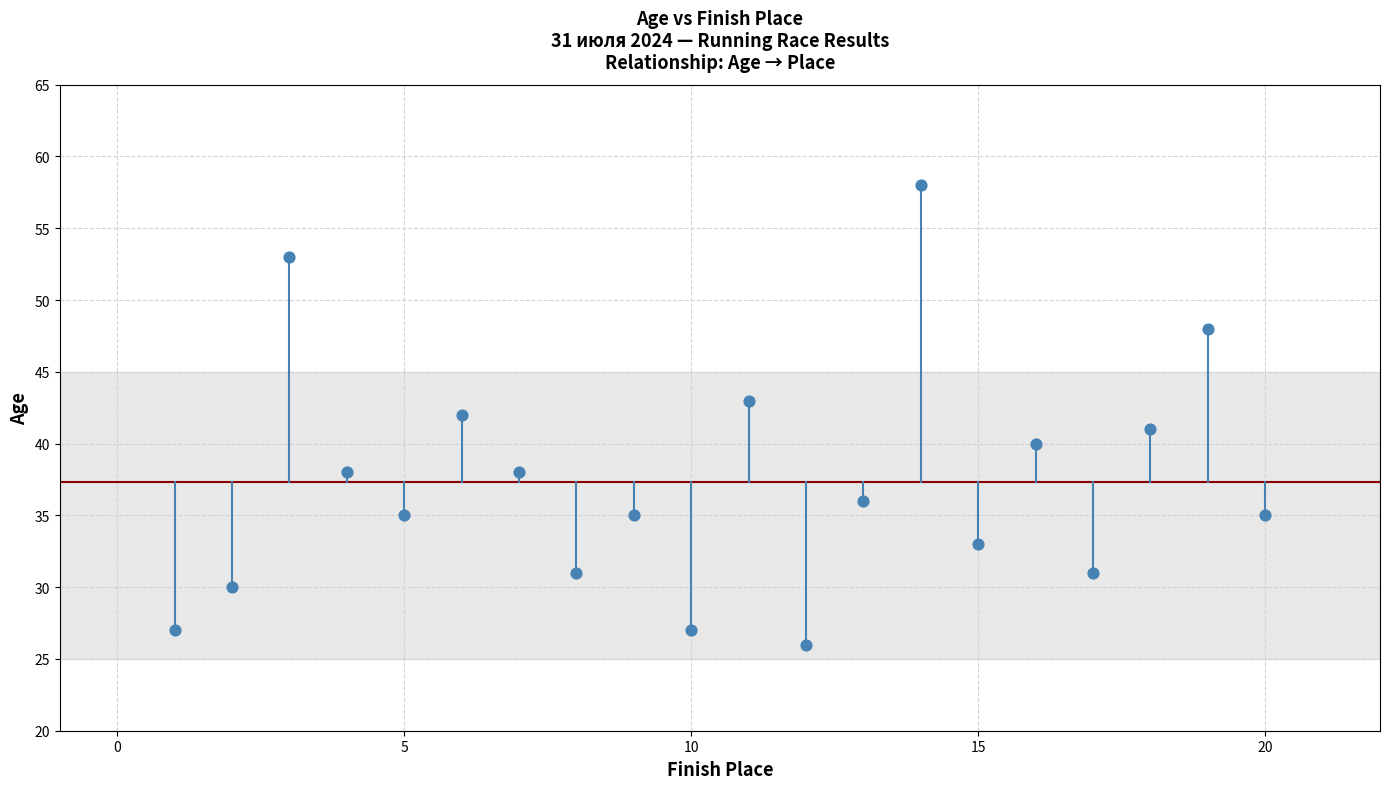

What is the range of X values (max minus min)?

19